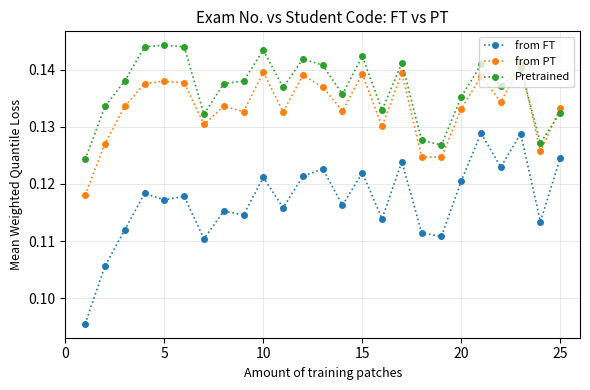

How many interior local peaks does the from FT series have?

9